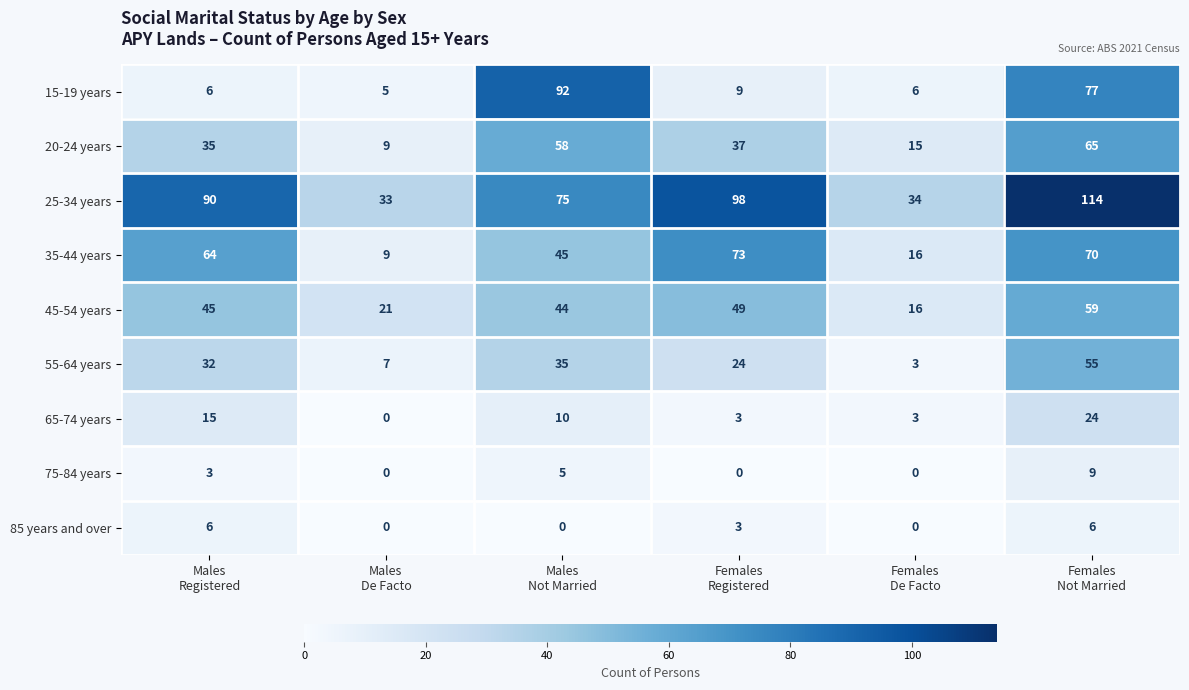

List the series in order of their peak value, lowest first.

85 years and over, 75-84 years, 65-74 years, 55-64 years, 45-54 years, 20-24 years, 35-44 years, 15-19 years, 25-34 years